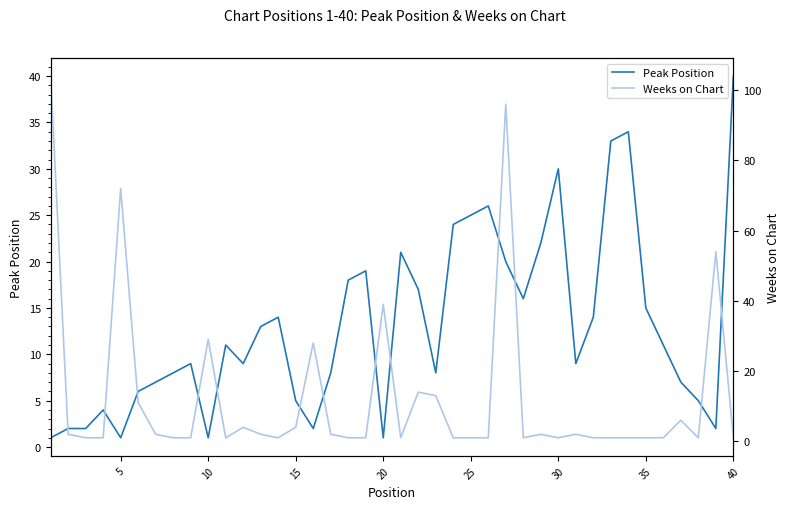

Which has a higher value, 10 or 10?

10